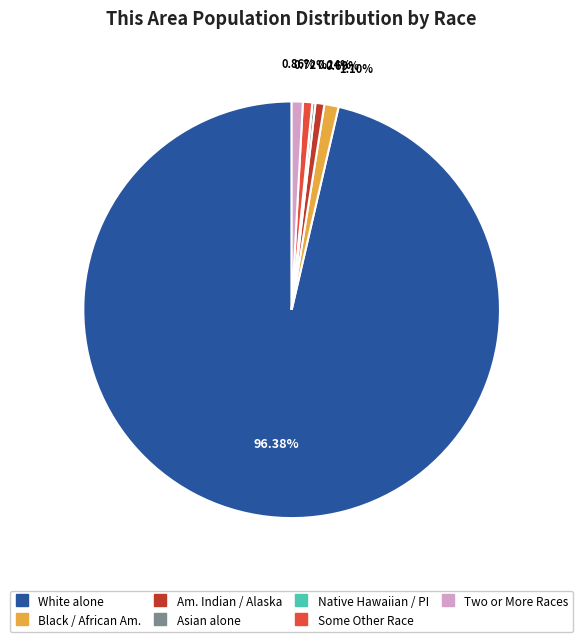

Does any single category account for the majority?

Yes